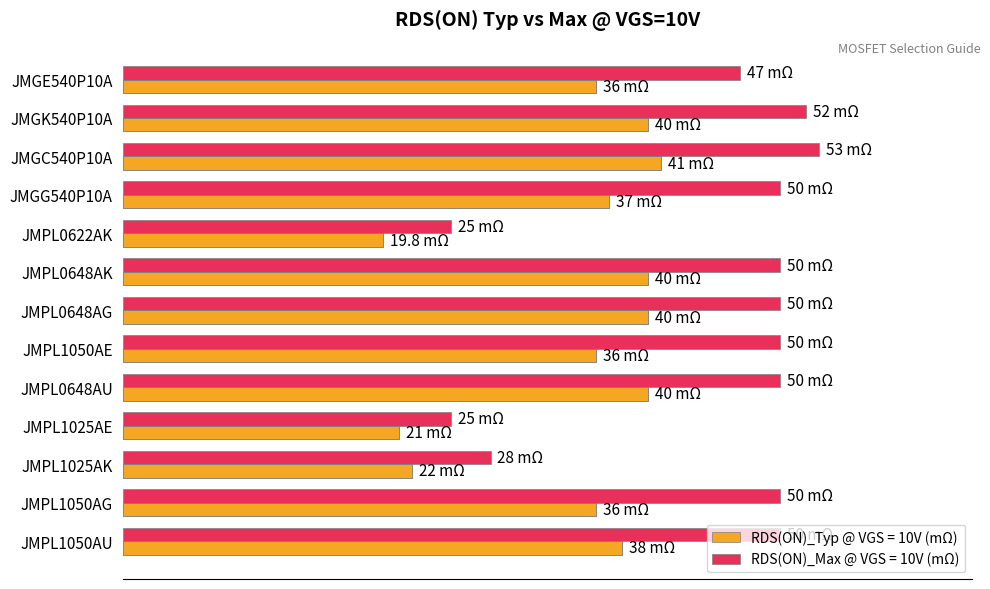

Reading left to right, what are all the values shown in this chart?

RDS(ON)_Typ @ VGS = 10V (mΩ): 36.0	40.0	41.0	37.0	19.8	40.0	40.0	36.0	40.0	21.0	22.0	36.0	38.0
RDS(ON)_Max @ VGS = 10V (mΩ): 47.0	52.0	53.0	50.0	25.0	50.0	50.0	50.0	50.0	25.0	28.0	50.0	50.0